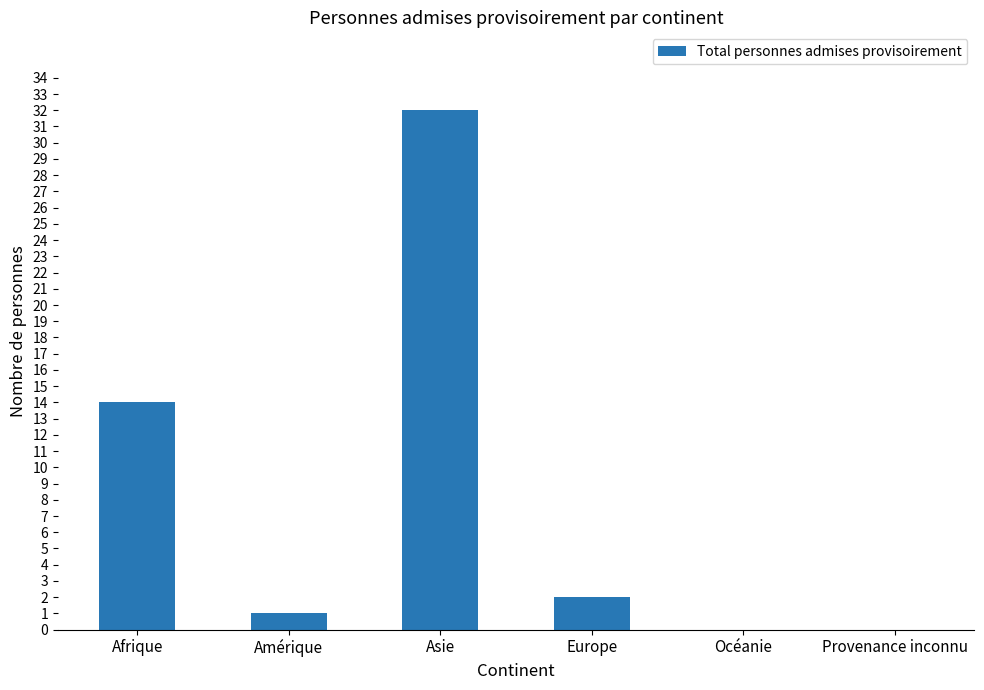

What is the ratio of the value at Afrique to the value at Amérique?

14.0